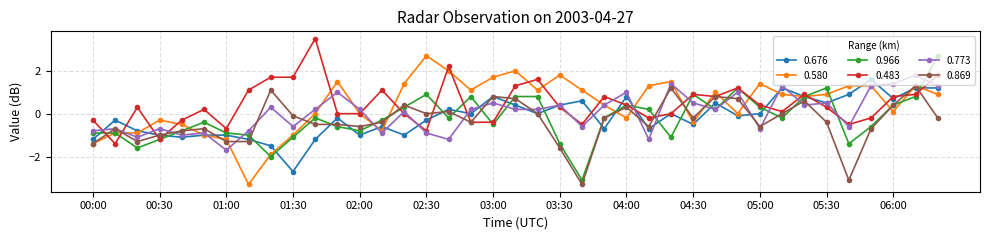

True or false: 0.483 has more than 2 points higher than both neighbors.

True